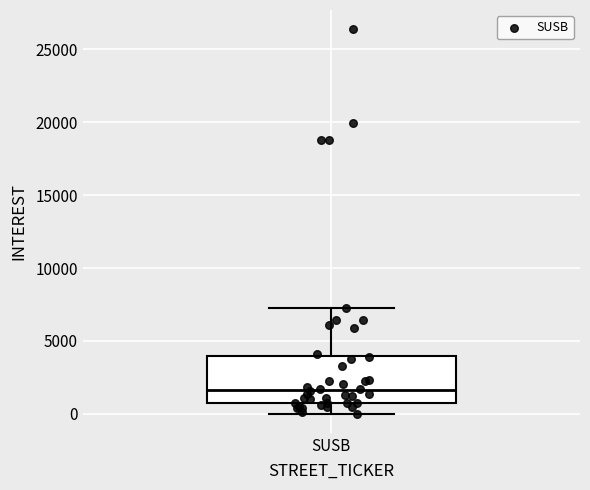

Transcribe this box plot: give where the median line is, the range the box spans, and where the two whiskers end, as read against the y-axis. The values are not printed on the chart, so give them approximately, as read against the axis.

median 1500, box 1000 to 4000, whiskers 0 to 7000